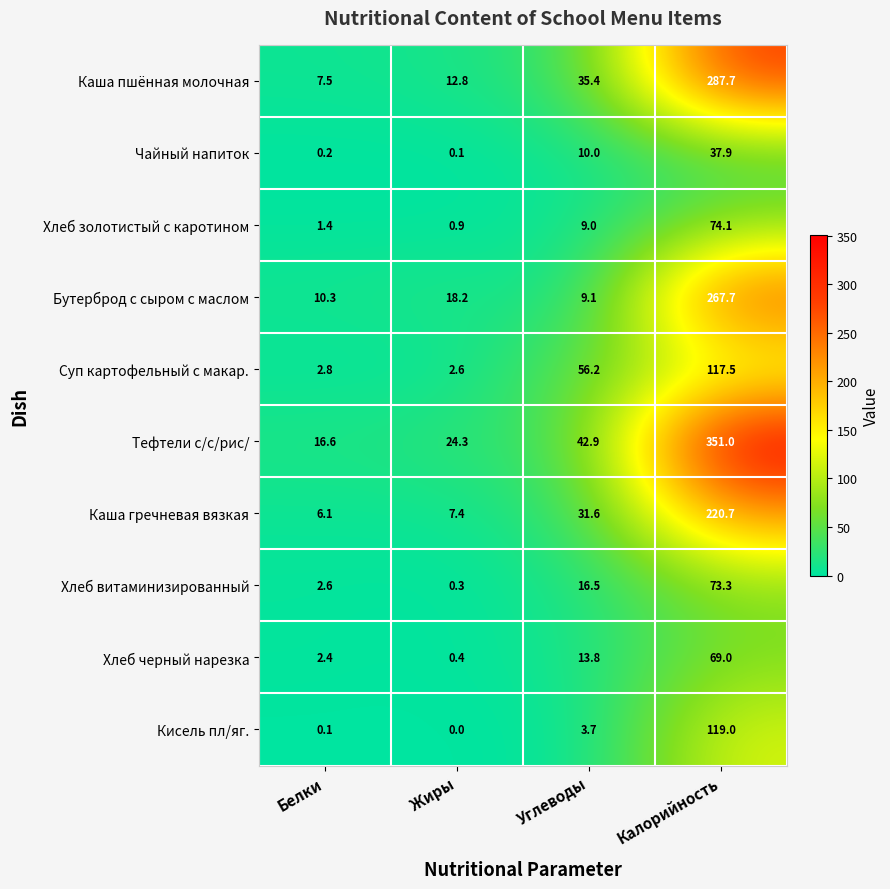

List the series in order of their peak value, highest first.

Тефтели с/с/рис/, Каша пшённая молочная, Бутерброд с сыром с маслом, Каша гречневая вязкая, Кисель пл/яг., Суп картофельный с макар., Хлеб золотистый с каротином, Хлеб витаминизированный, Хлеб черный нарезка, Чайный напиток